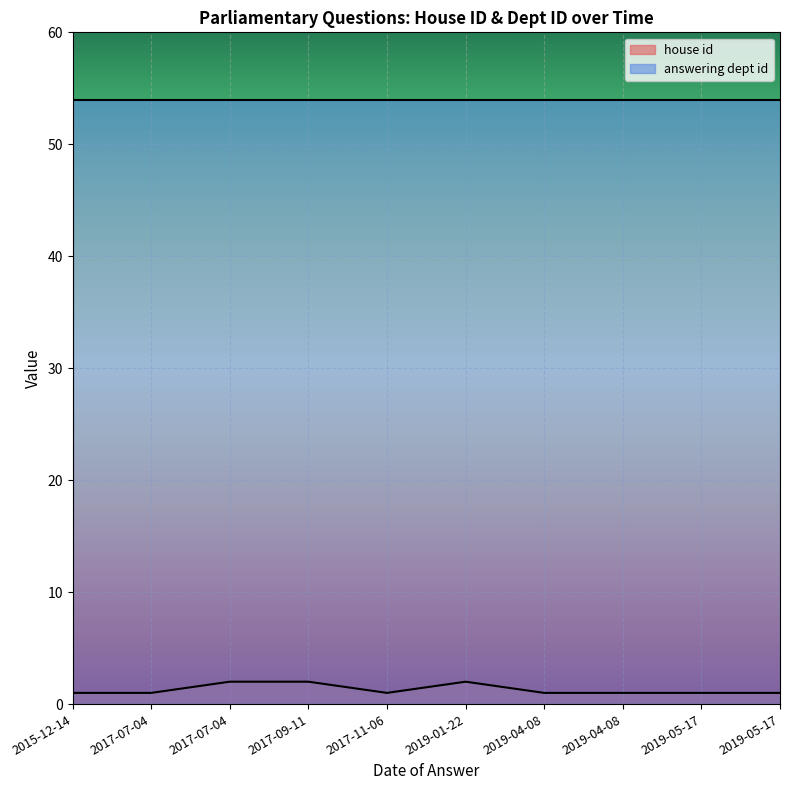

What is the average value?

1